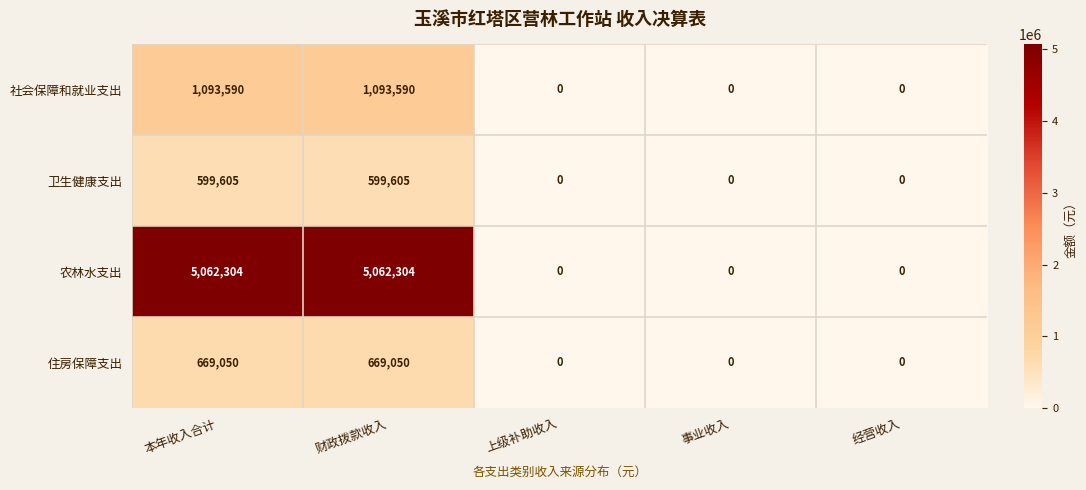

True or false: 卫生健康支出 has a value of 293834 at 财政拨款收入.

False